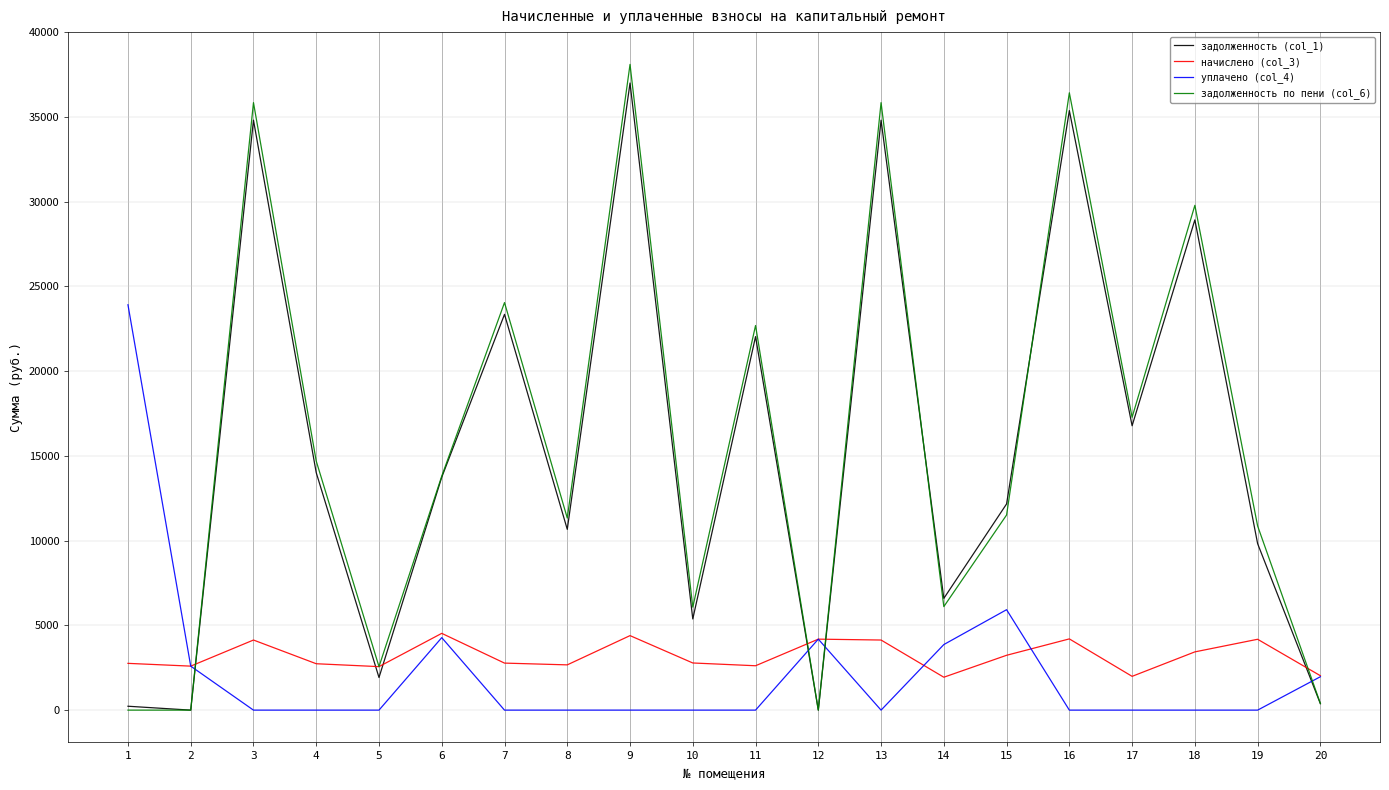

What are all the series names shown in the legend?

задолженность (col_1), начислено (col_3), уплачено (col_4), задолженность по пени (col_6)